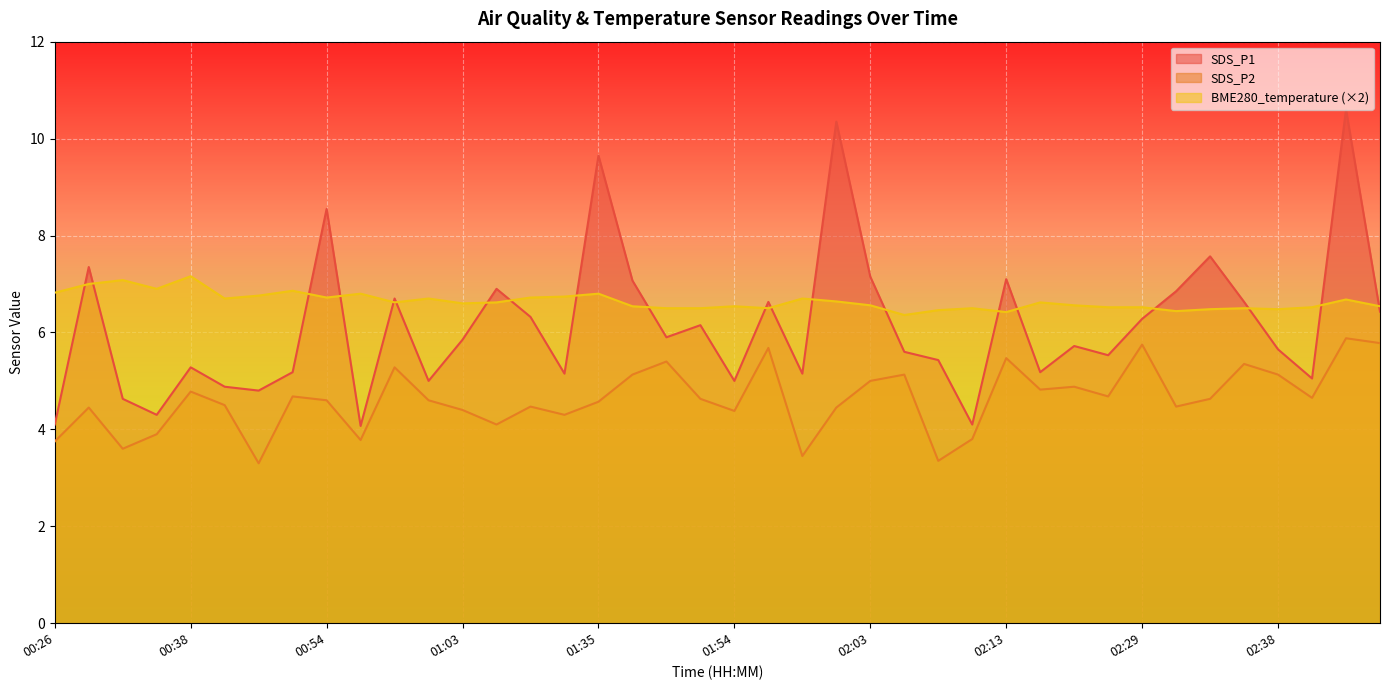

Which series has the largest range (max minus min)?

SDS_P1